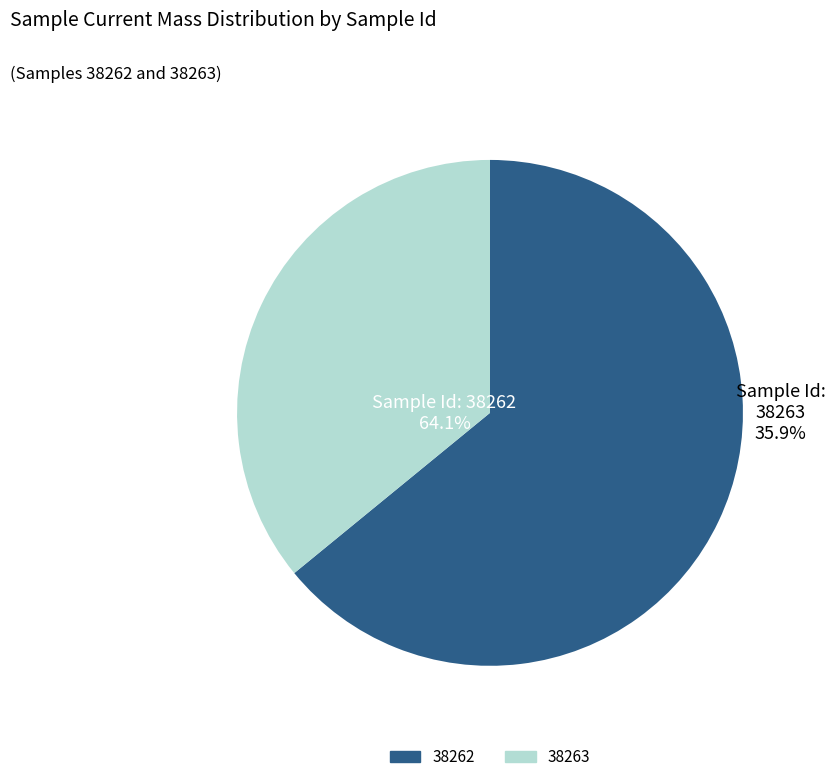

What is the smallest slice in the pie chart?

38263